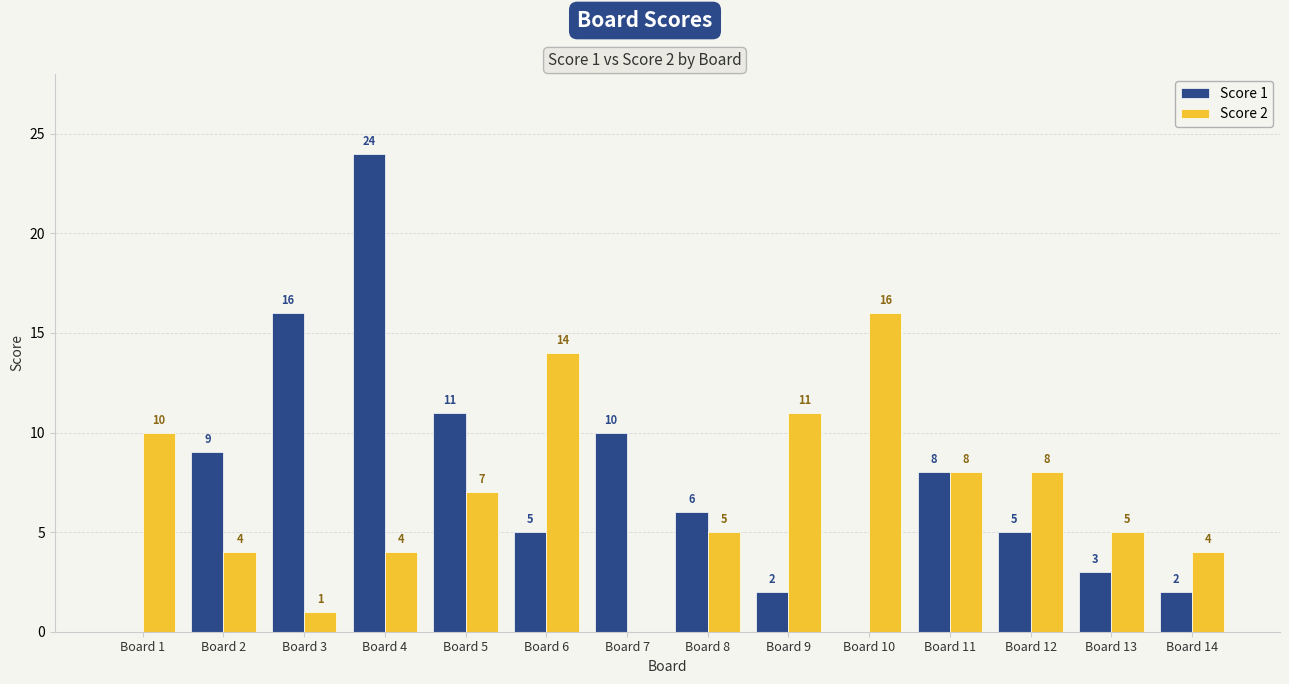

What is the highest value of the Score 1 series?

24